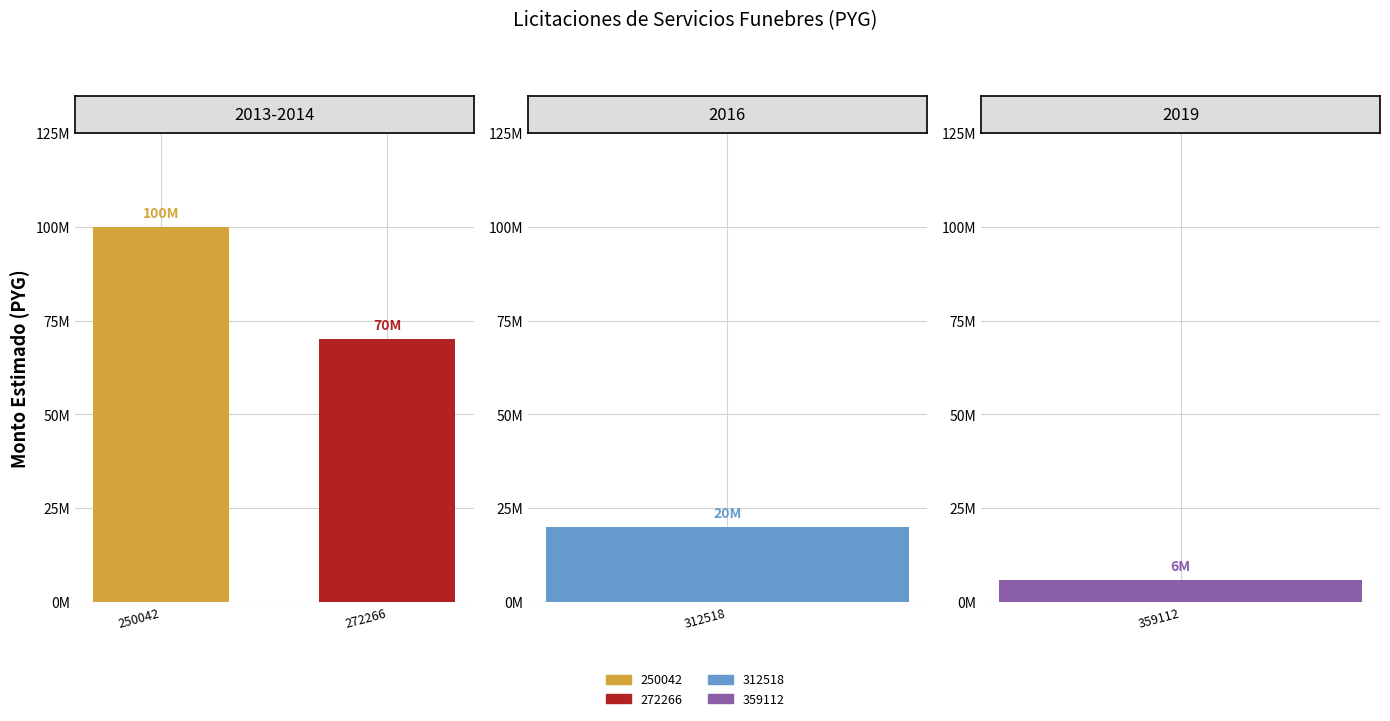

What is the difference between the second highest and second lowest values?

50000000